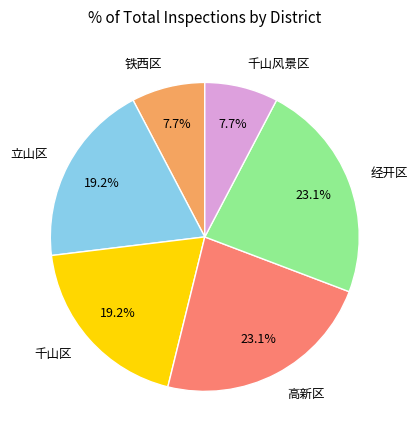

To the nearest percent, what percentage of the pie is 经开区?

23%